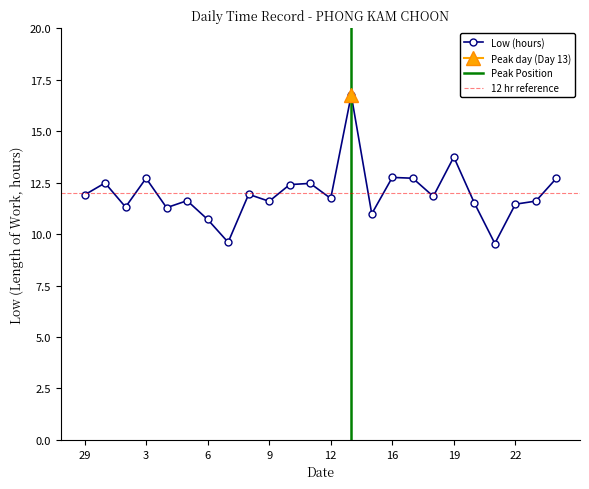

Where is the first local minimum?

2